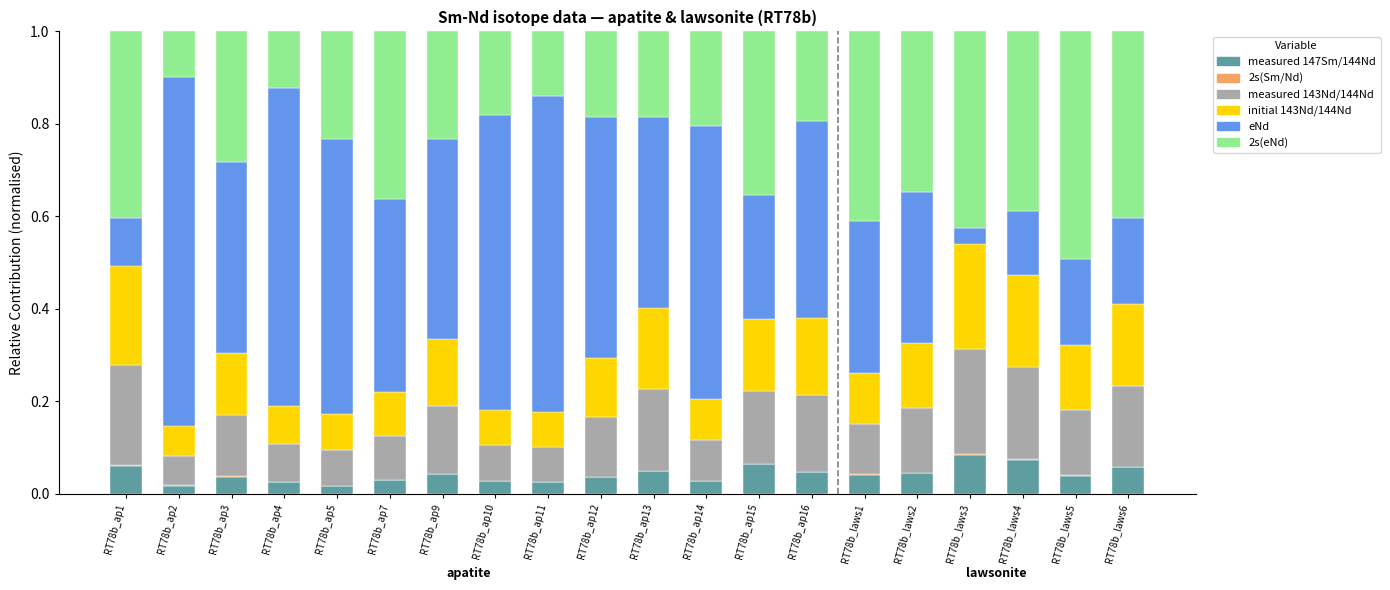

How many series are shown in this chart?

6